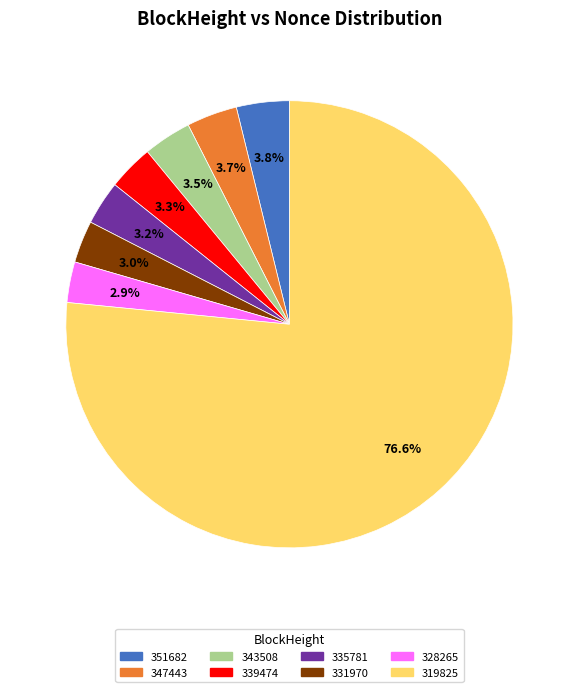

Is it true that 347443 is 4% of the pie?

True